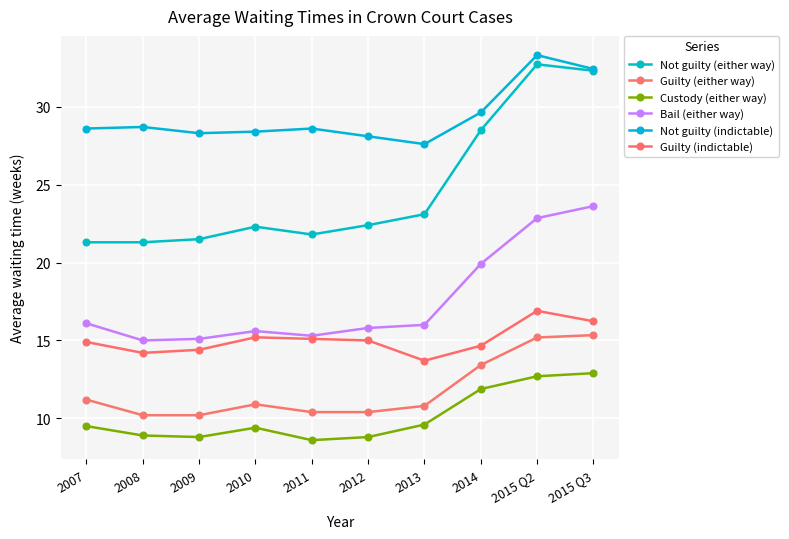

True or false: Guilty (indictable) and Not guilty (either way) intersect in this chart.

False